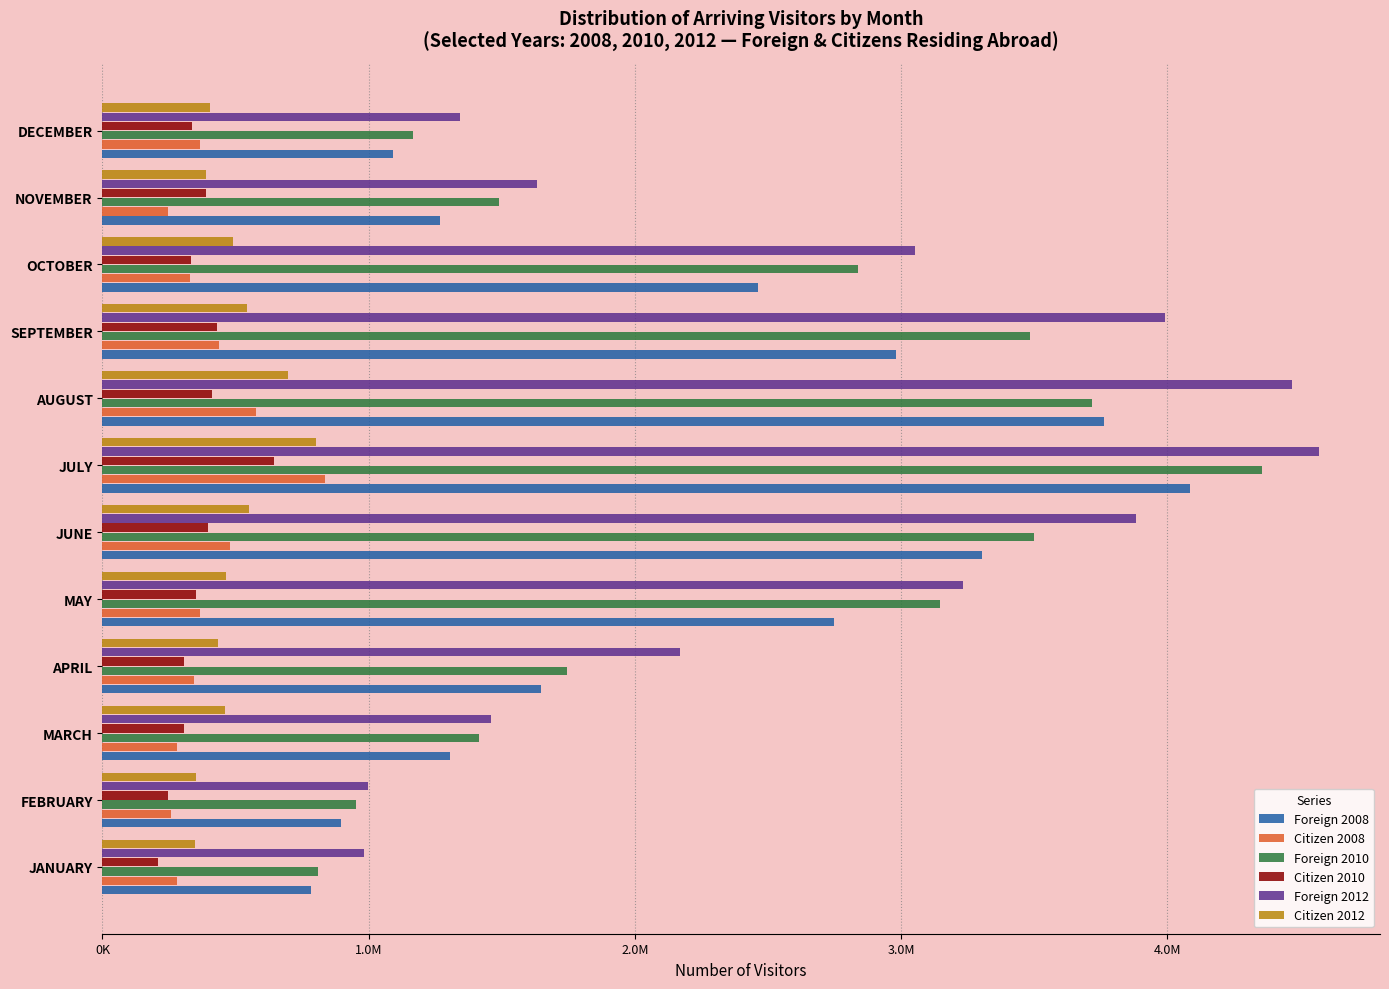

At which label does Foreign 2008 reach its minimum?

JANUARY